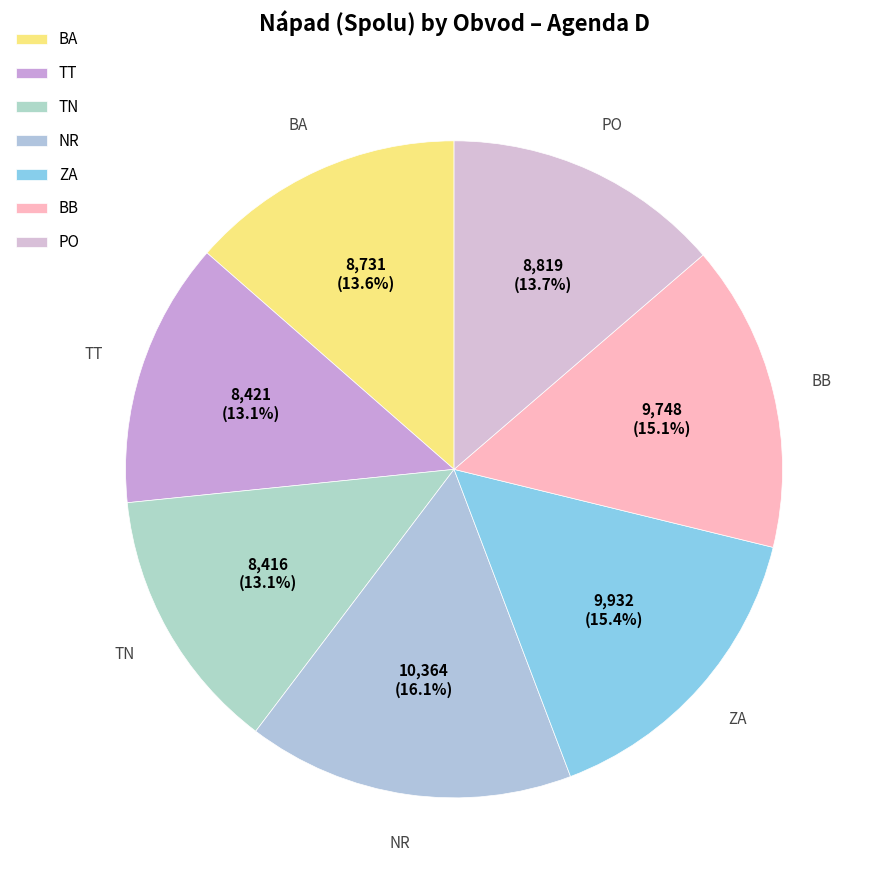

Between TT and BB, which is larger?

BB